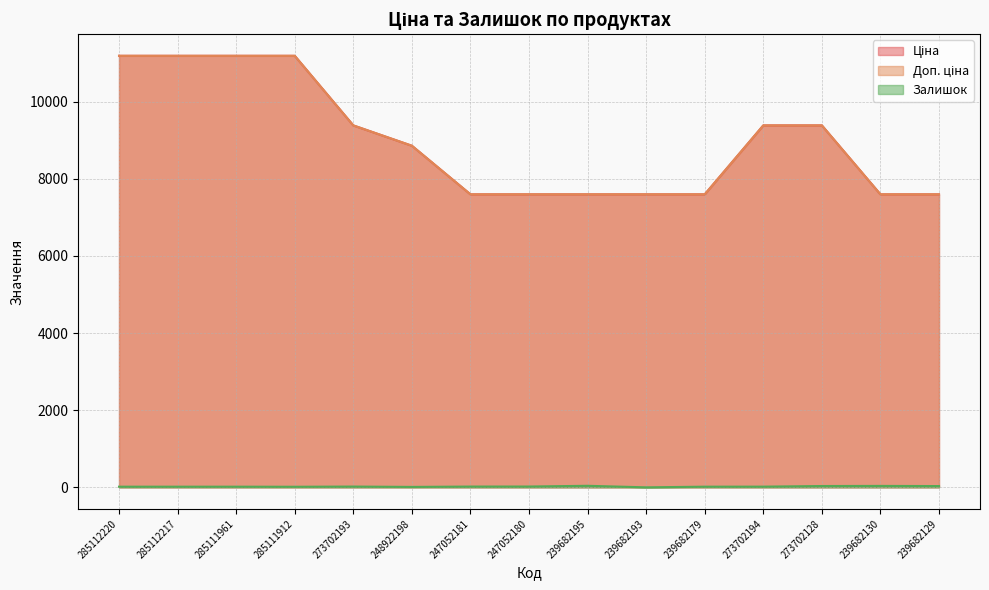

Is it true that Ціна equals 7596.5 at 239682193?

True